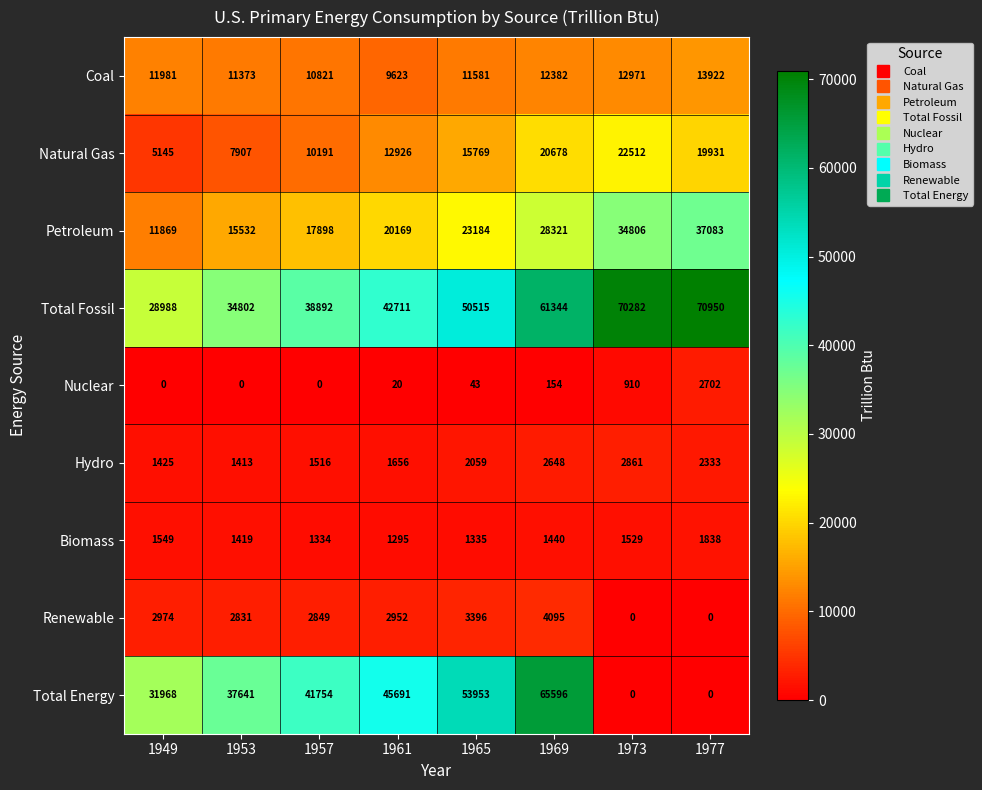

The Petroleum series shows 4389 at 1961. True or false?

False